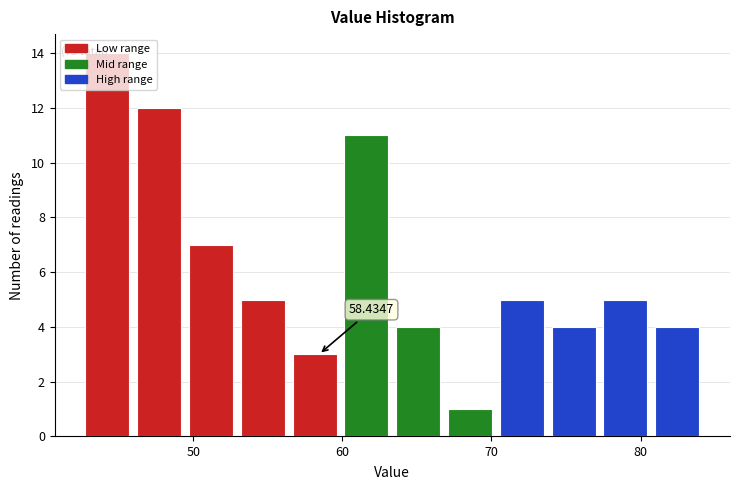

Read against the x-axis, roughly where is the centre of the tallest bar?

44